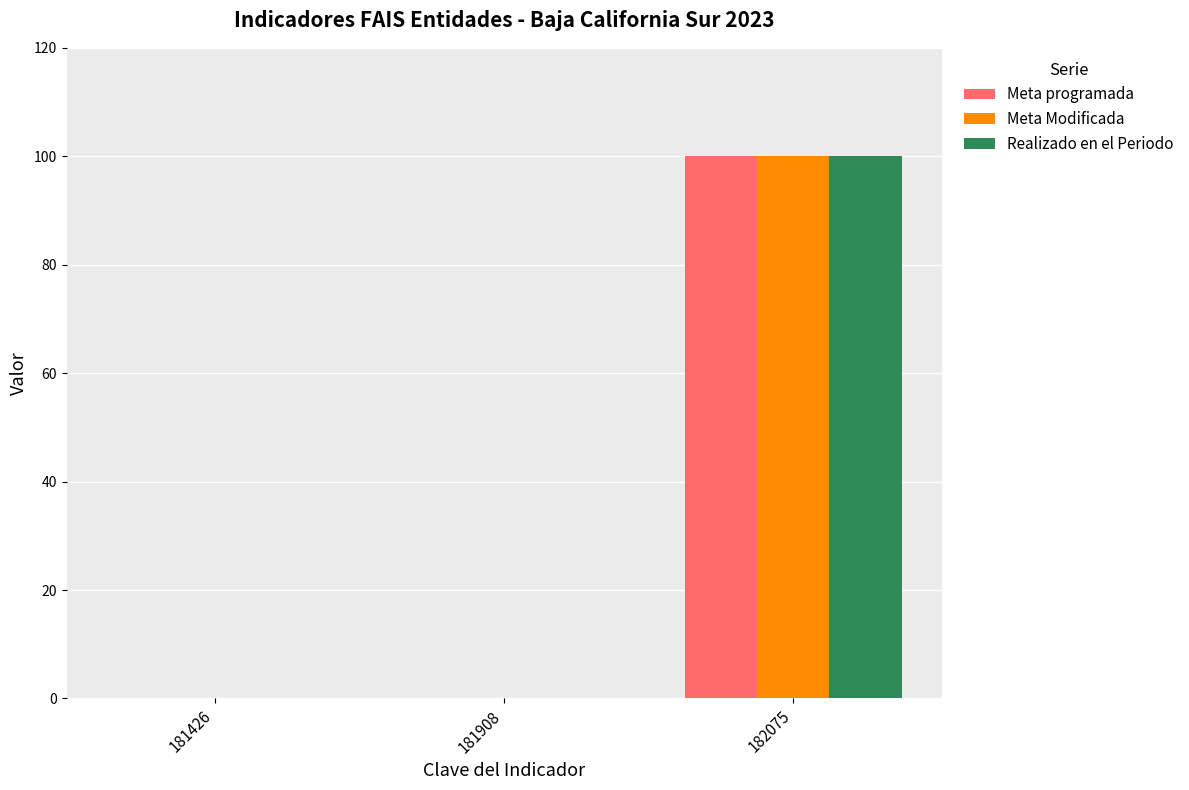

What is the maximum value shown in the chart?

100